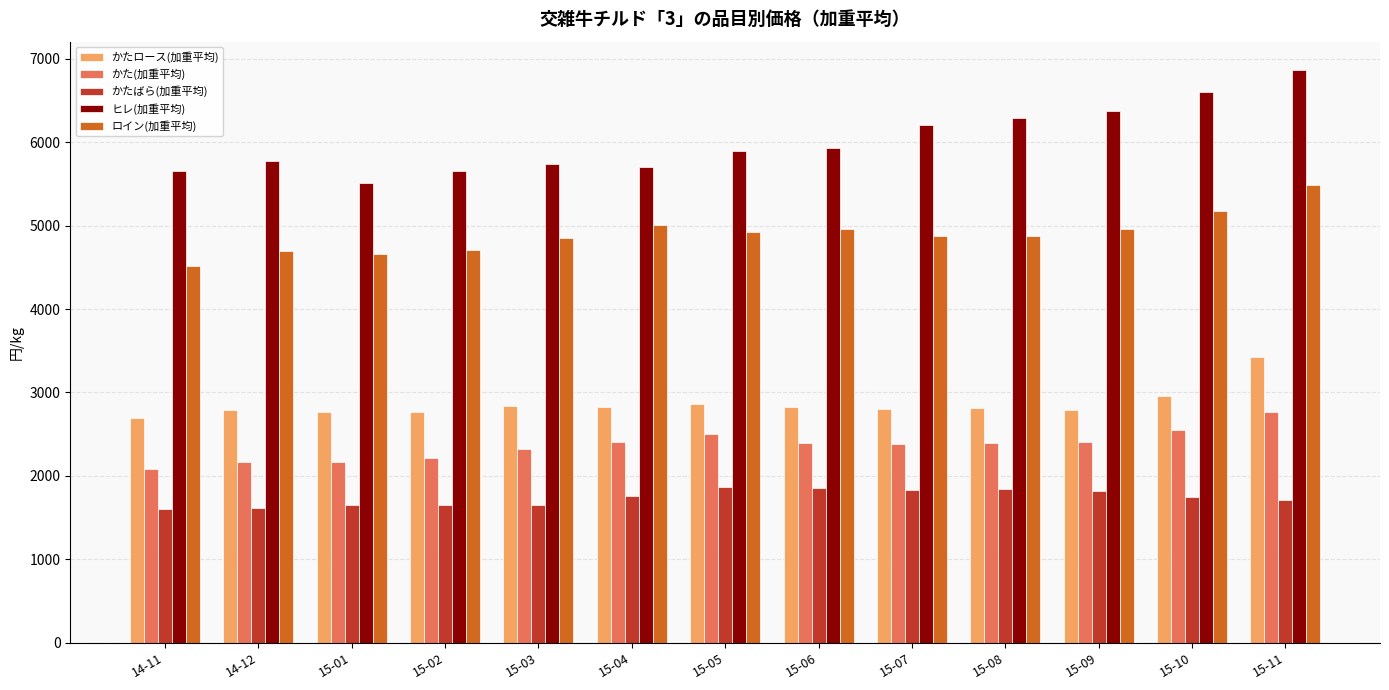

The value of ロイン(加重平均) at 15-01 is 4660.2. True or false?

True